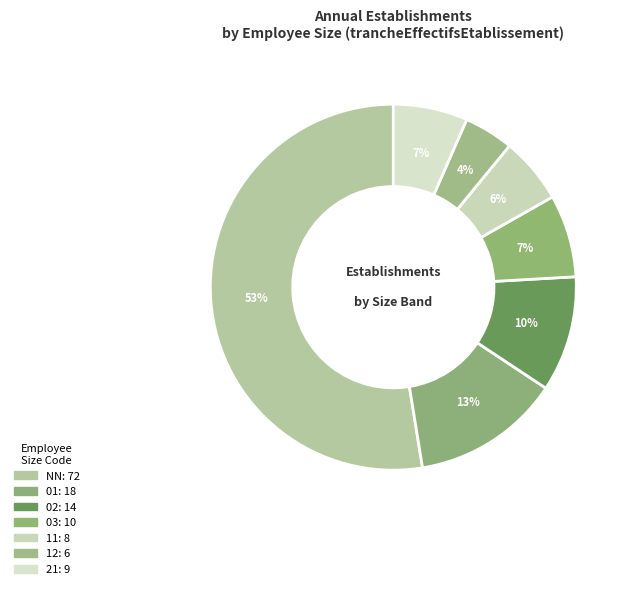

How many slices are in this pie chart?

7